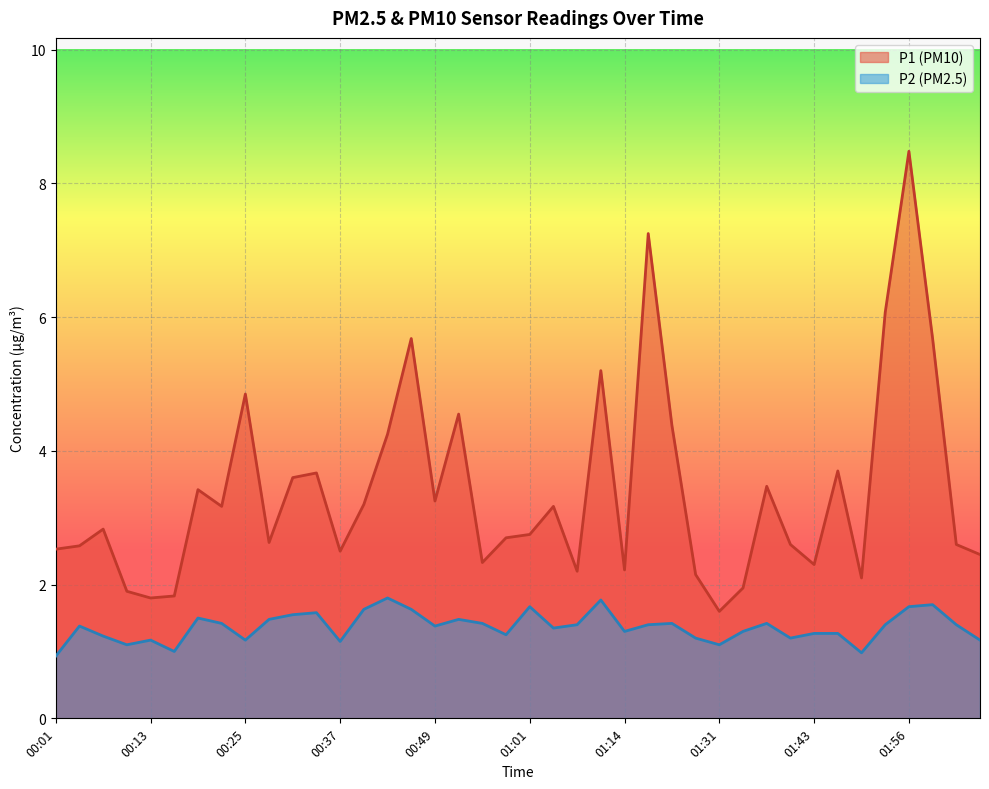

The P2 series shows 0.4 at 02:02. True or false?

False